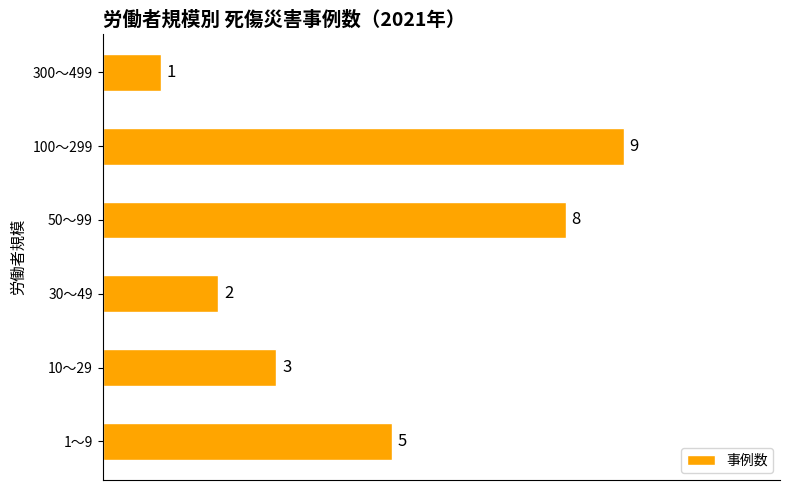

What is the change in value from 10～29 to 100～299?

+6